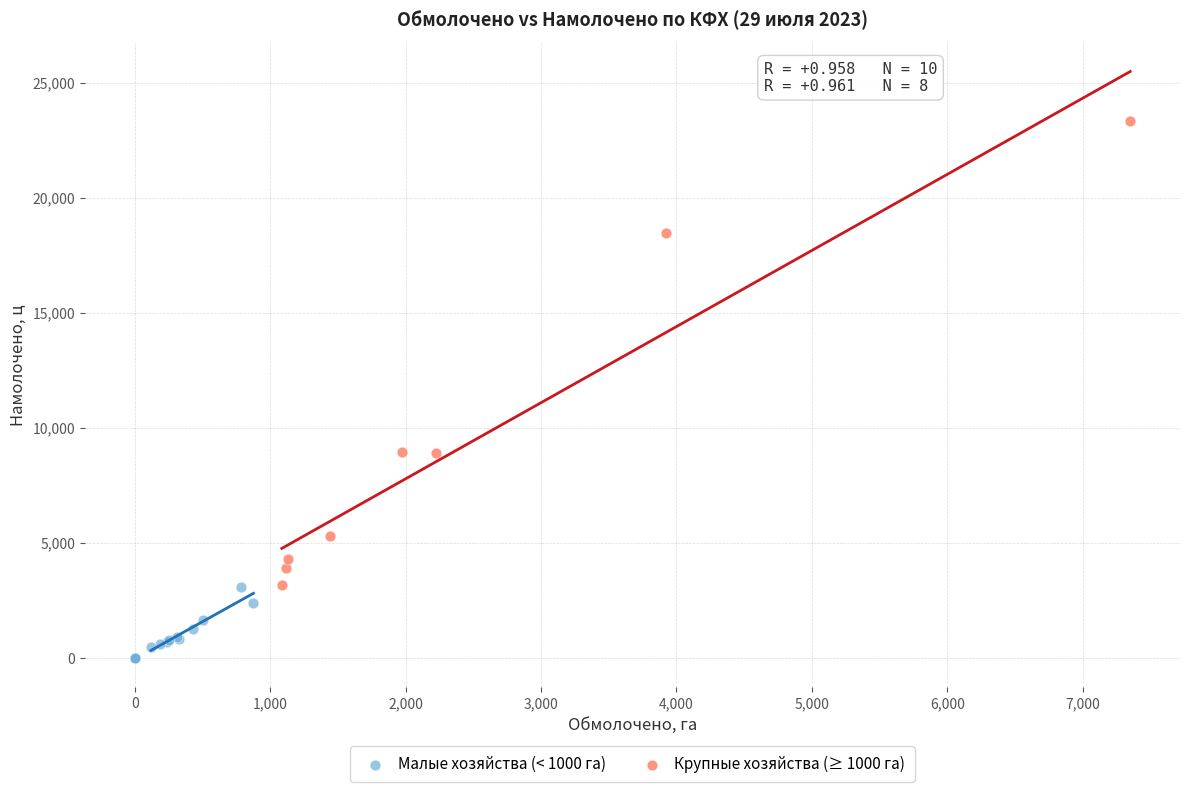

Which series reaches the maximum Y coordinate?

Крупные хозяйства (≥ 1000 га)